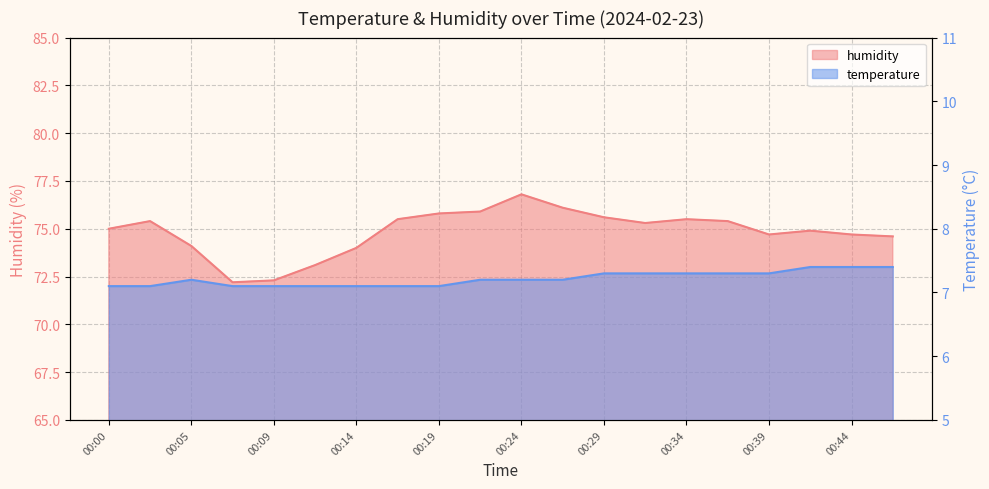

What is the difference between the maximum and minimum values in the temperature series?

0.3